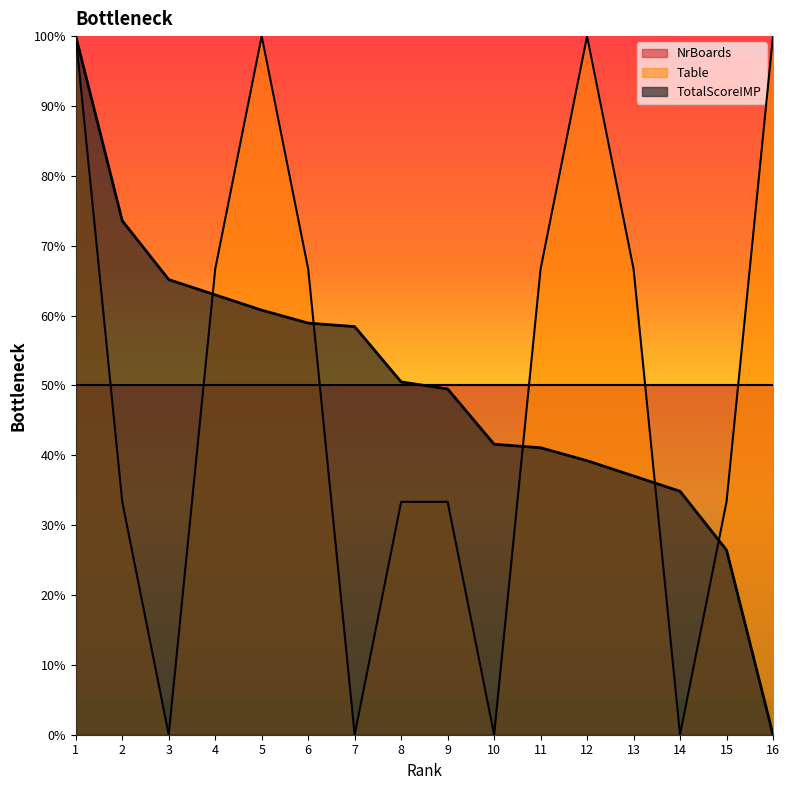

Where is the first local minimum for Table?

3